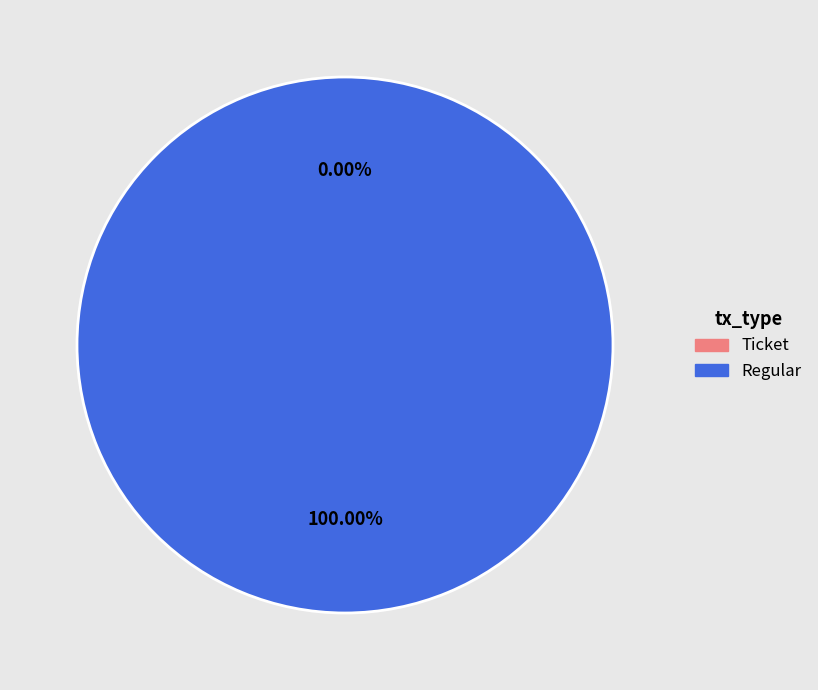

What is the total percentage of Regular (io_index=3) and Ticket (io_index=0)?

100.0%